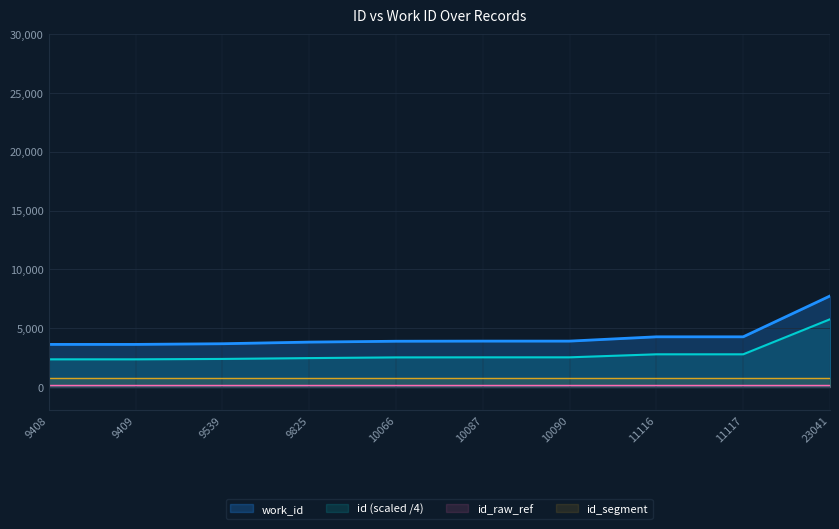

What is the maximum value shown in the chart?

7740.0